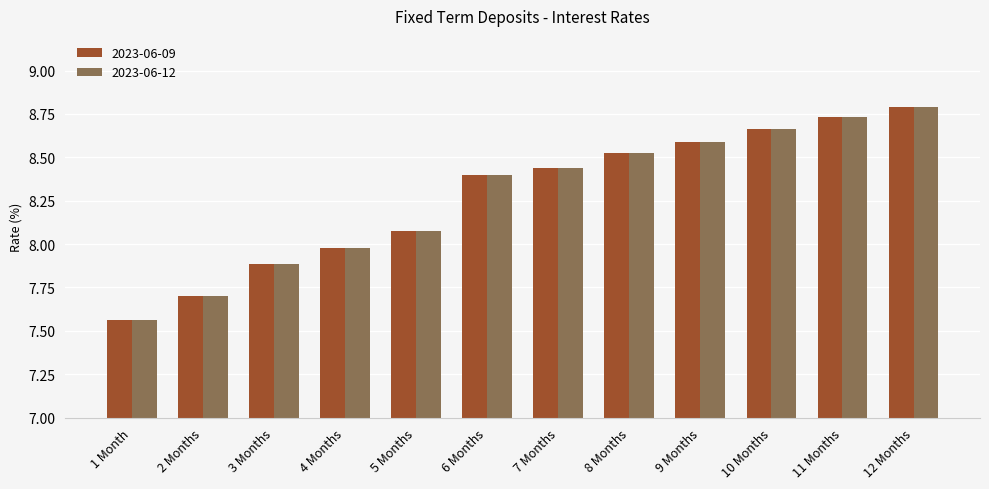

Where is 2023-06-12 nearest to the value 8?

4 Months